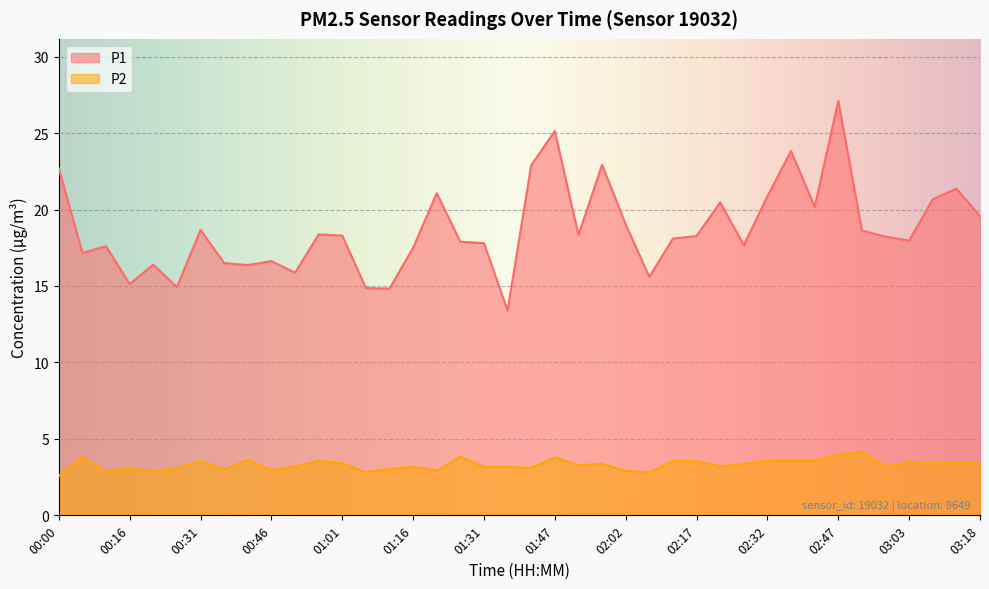

At which label is P2 closest to 3?

00:36